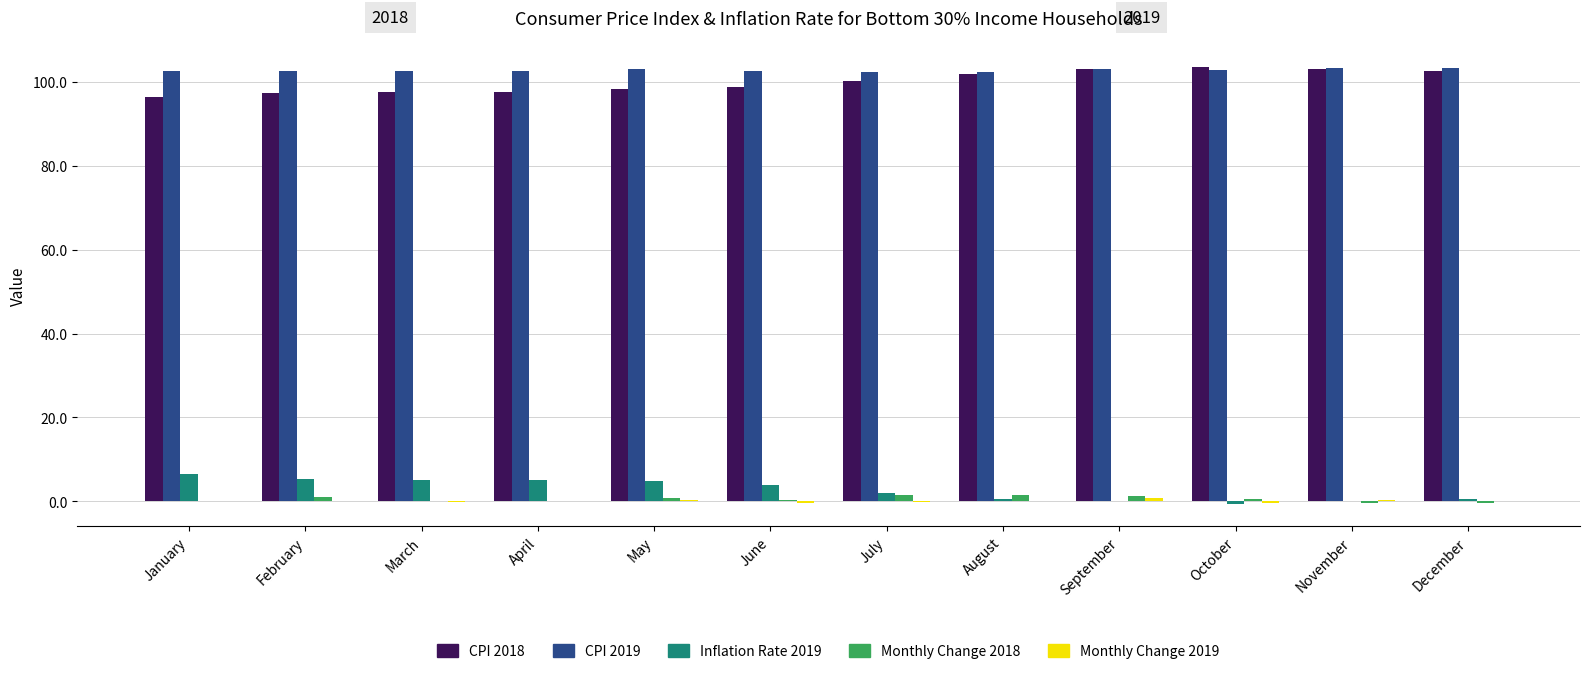

What is the total value across all series at April?

205.8